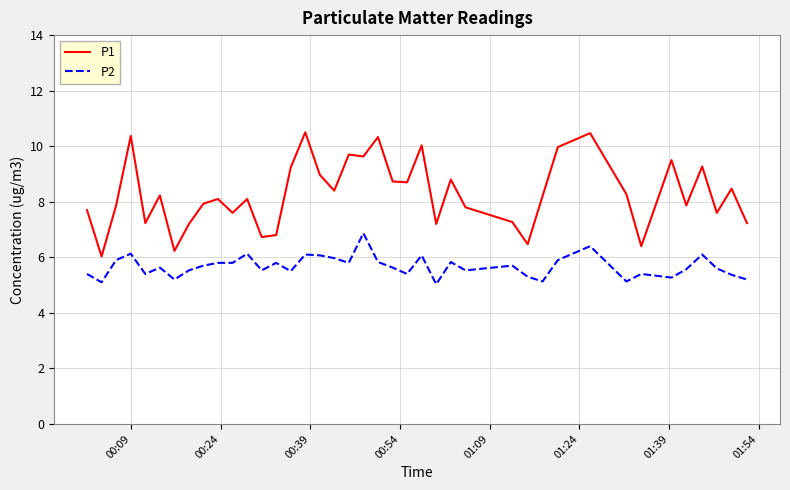

What is the lowest value of the P2 series?

5.0